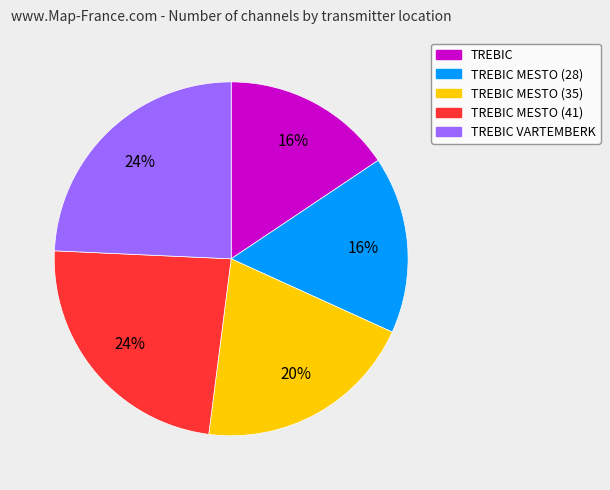

To the nearest percent, what is the combined percentage of TREBIC MESTO (28) and TREBIC MESTO (35)?

36%